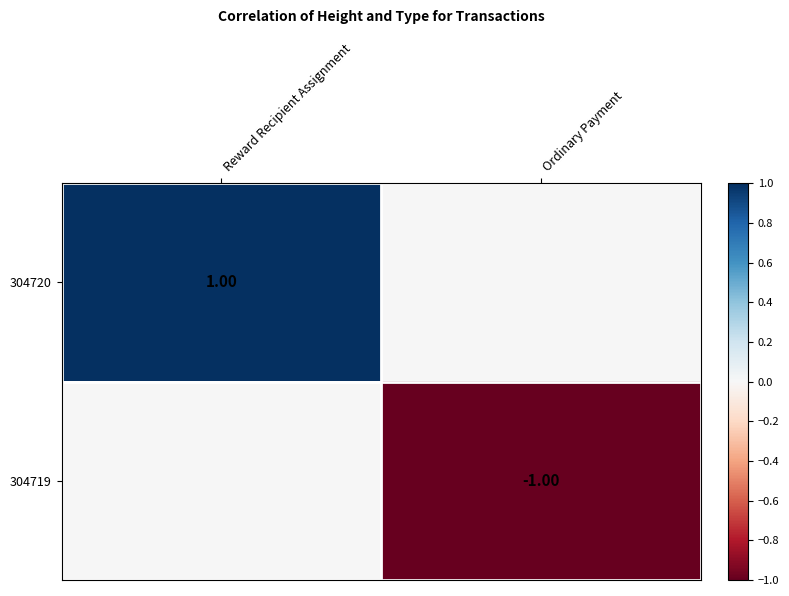

How many data points in 304719 are less than 0?

1